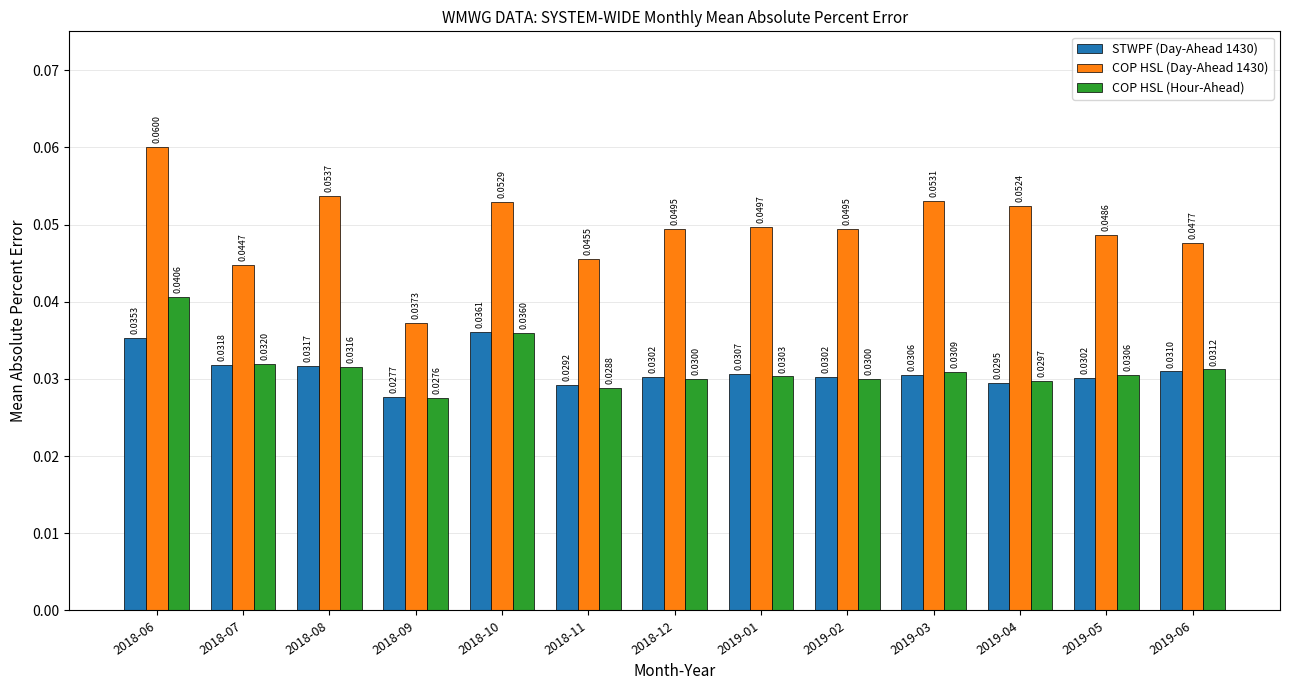

Which series has the largest range (max minus min)?

COP HSL (Day-Ahead 1430)